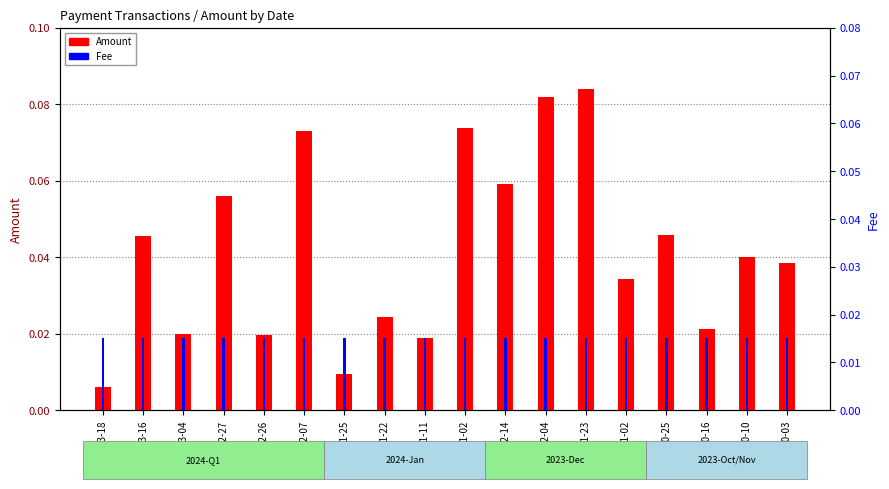

Reading left to right, what are all the values shown in this chart?

Amount: 0.0	0.0	0.0	0.1	0.0	0.1	0.0	0.0	0.0	0.1	0.1	0.1	0.1	0.0	0.0	0.0	0.0	0.0
Fee: 0.0	0.0	0.0	0.0	0.0	0.0	0.0	0.0	0.0	0.0	0.0	0.0	0.0	0.0	0.0	0.0	0.0	0.0